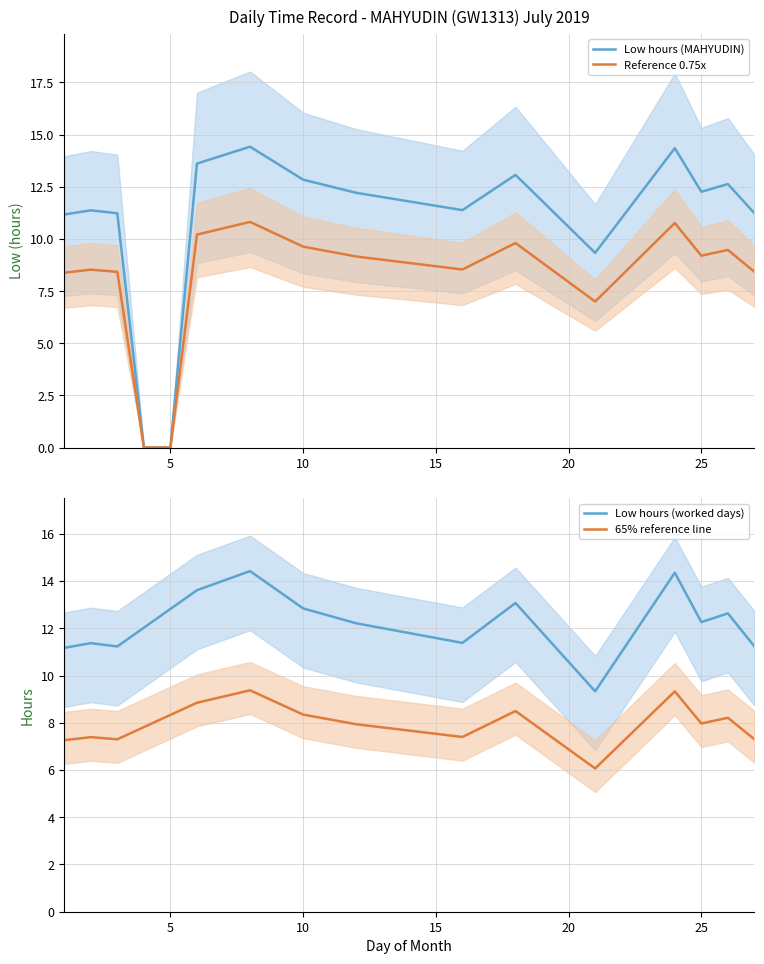

What is the value of the 16th point from the left?

8.4